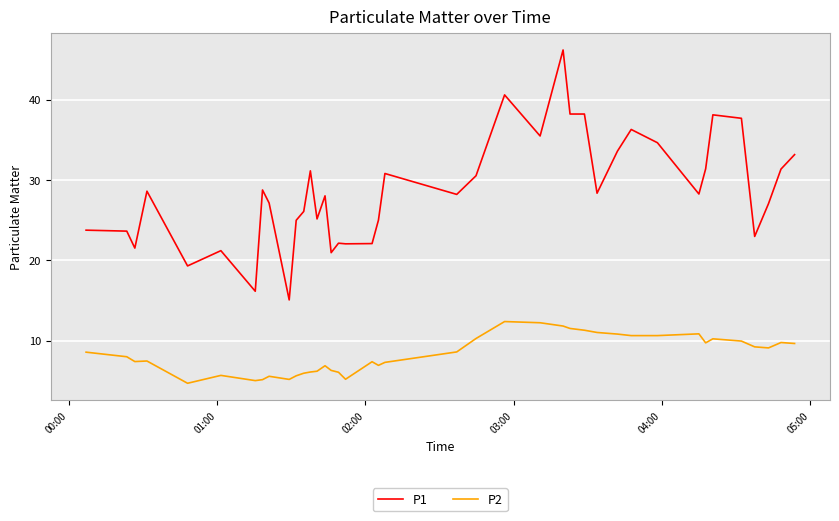

Which series has the largest total across all categories?

P1